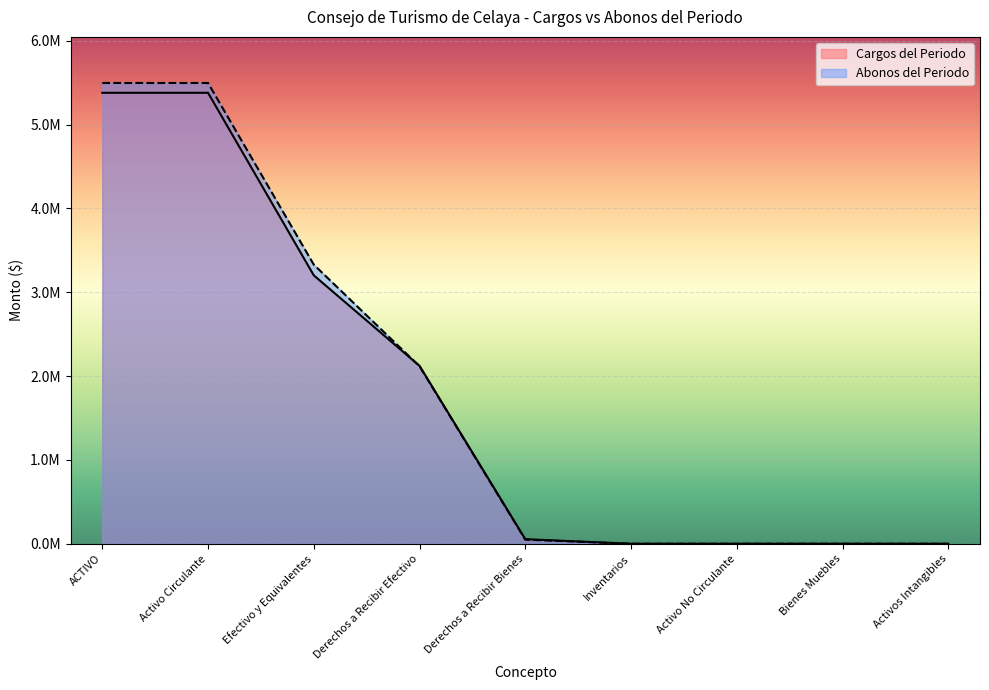

True or false: Cargos del Periodo has more than 0 interior local peaks.

False